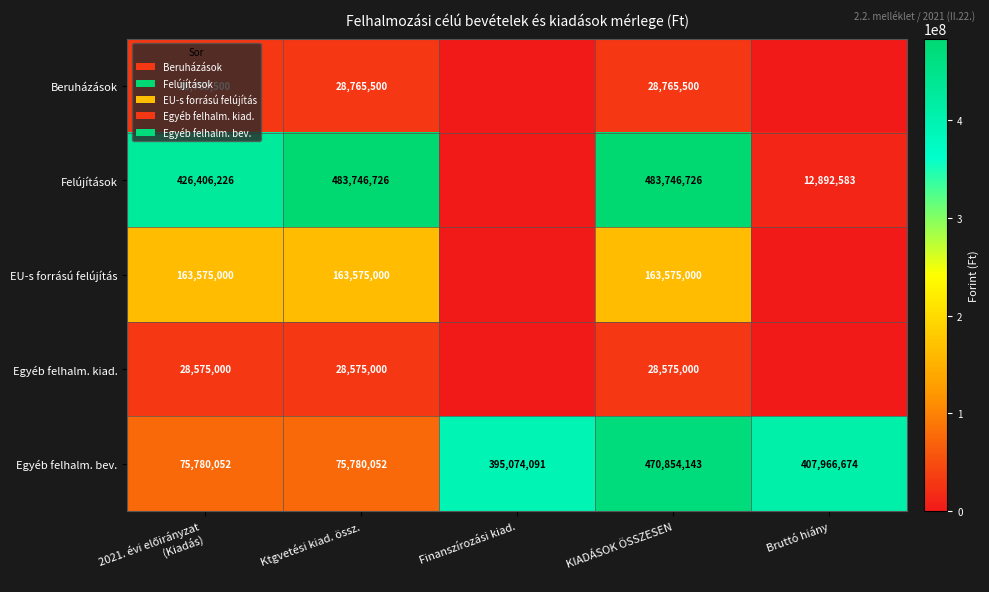

Is it true that EU-s forrású felújítás equals 163575000 at Ktgvetési kiad. össz.?

True